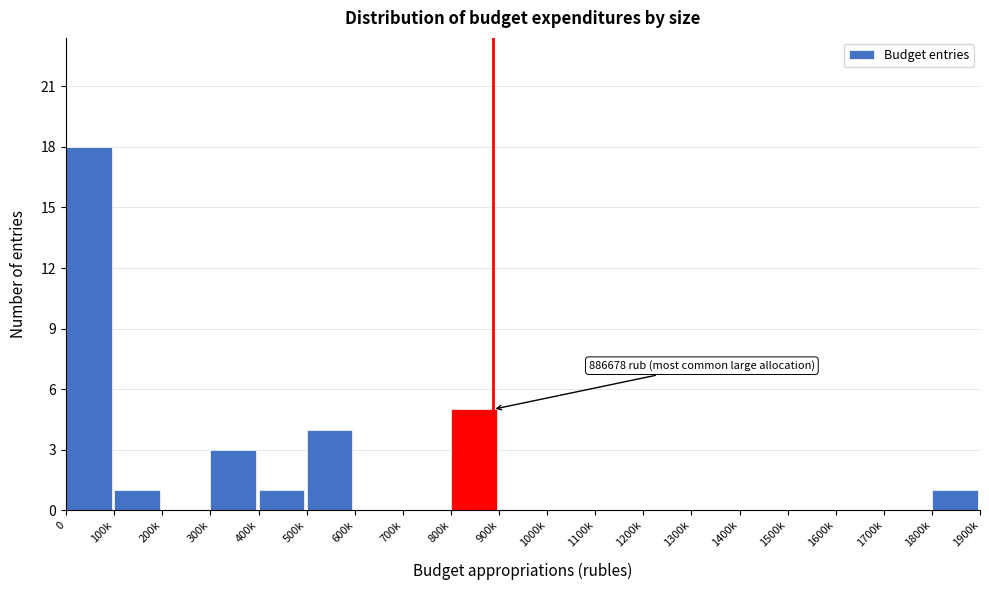

Reading left to right, extract all data points from this chart.

0=18	100k=1	200k=0	300k=3	400k=1	500k=4	600k=0	700k=0	800k=5	900k=0	1000k=0	1100k=0	1200k=0	1300k=0	1400k=0	1500k=0	1600k=0	1700k=0	1800k=1